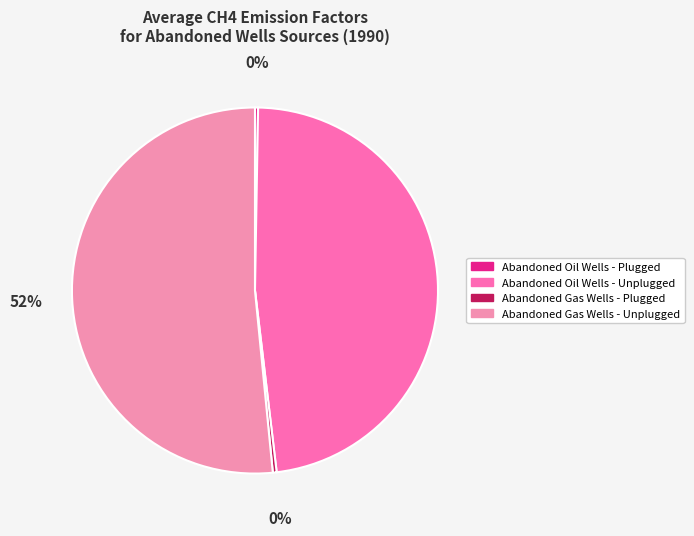

The Abandoned Gas Wells - Unplugged slice represents 52% of the pie. True or false?

True